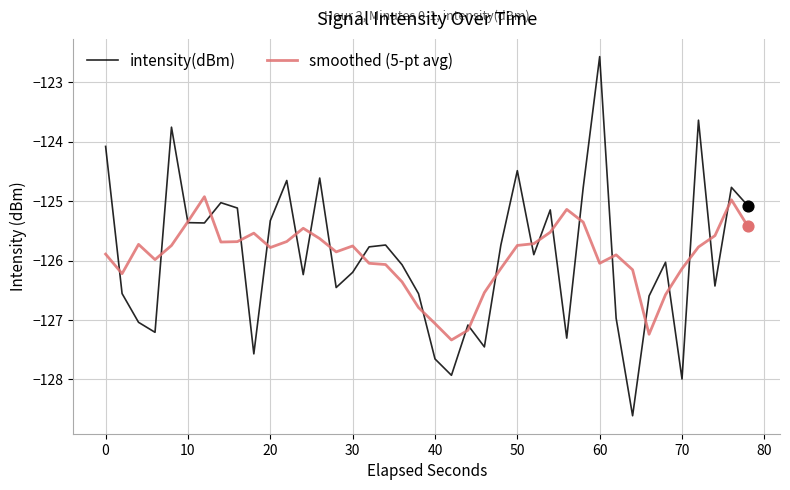

Rank the series by their maximum value, from highest to lowest.

intensity(dBm), smoothed (5-pt avg)